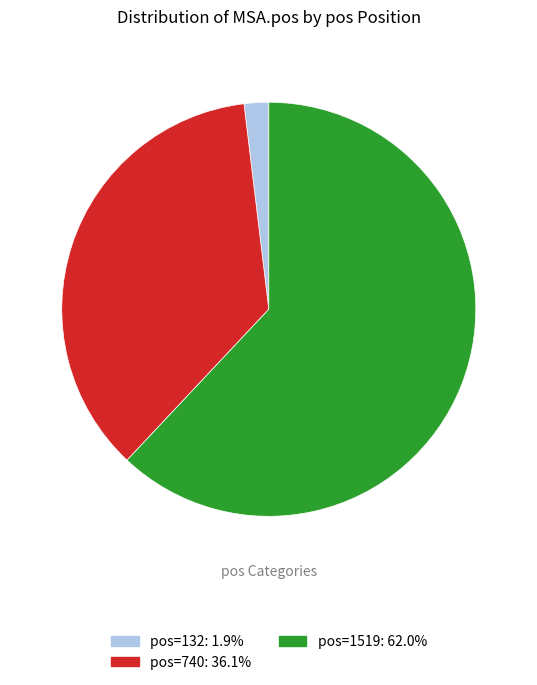

Does any single category account for the majority?

Yes